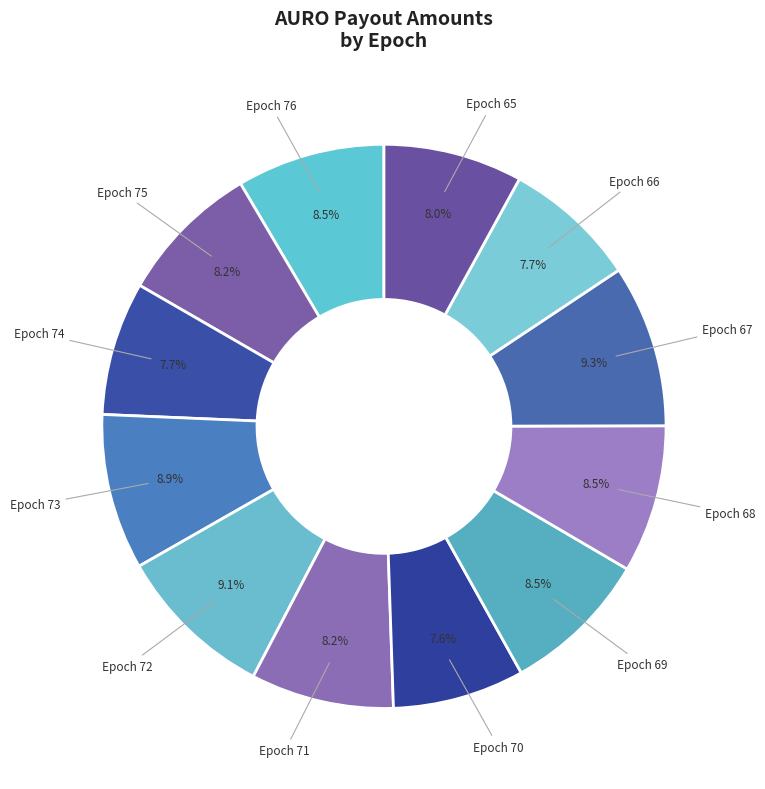

To the nearest percent, what percentage of the pie is Epoch 71?

8%